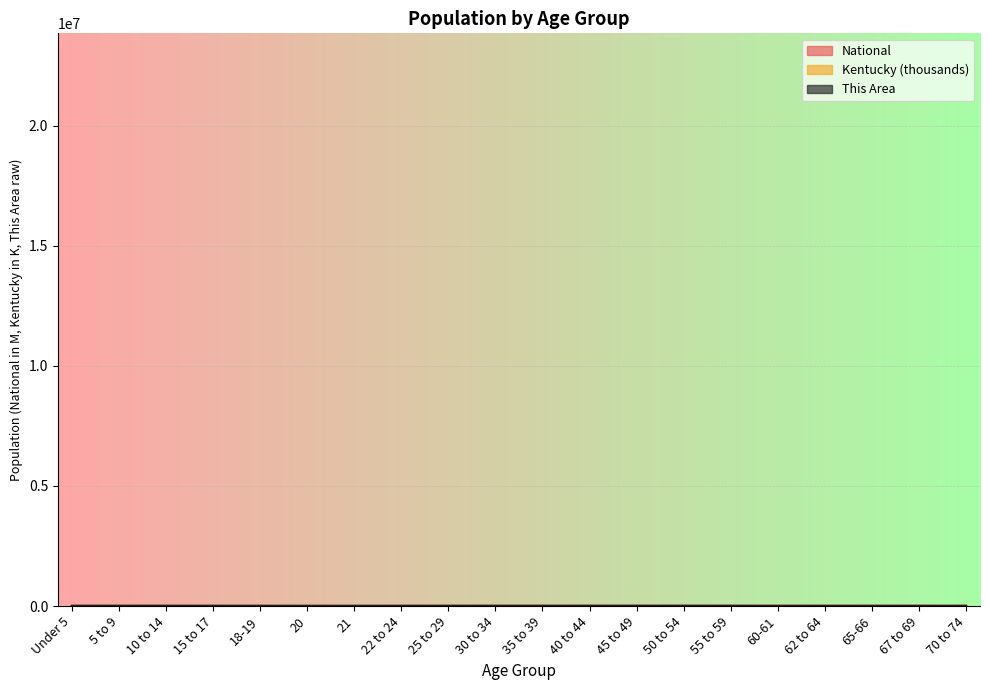

Does the chart display data point markers on the line(s)?

No